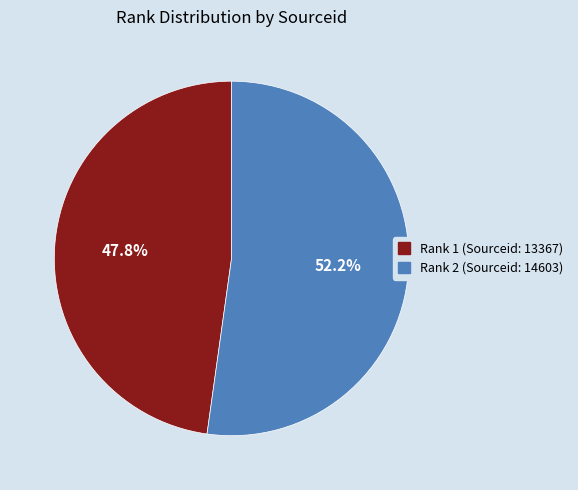

Is there a majority slice in this chart?

Yes